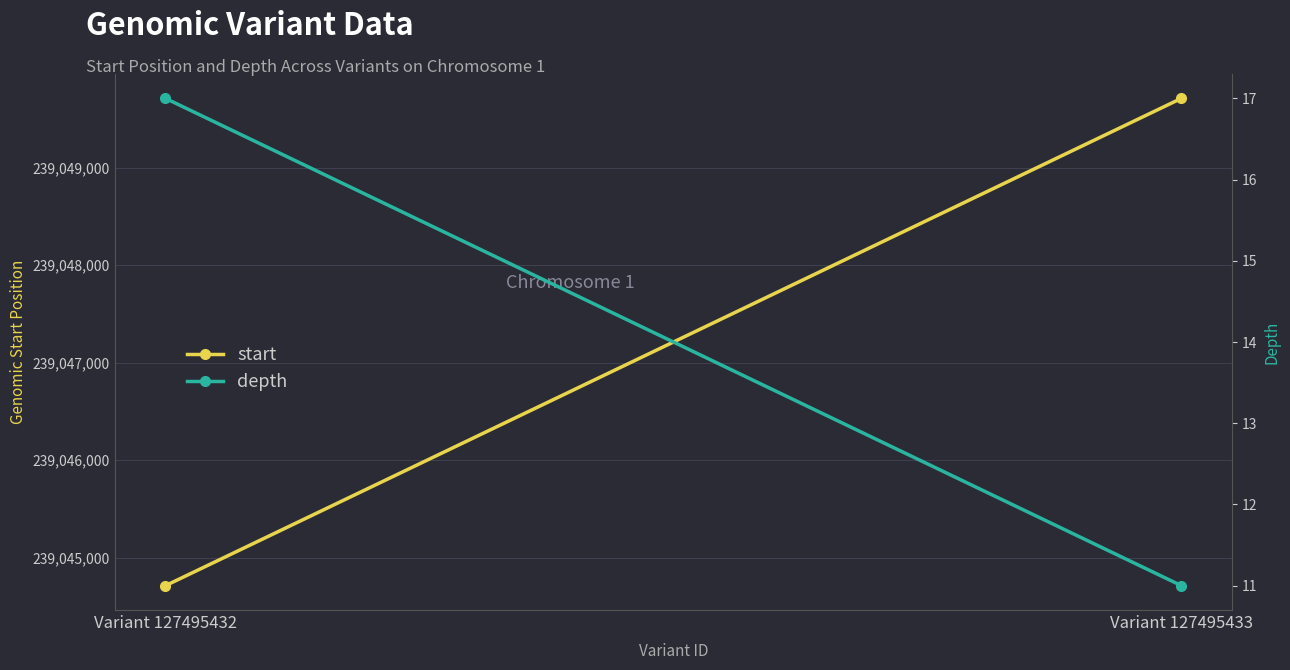

Between Variant 127495433 and Variant 127495432, which is larger?

Variant 127495433